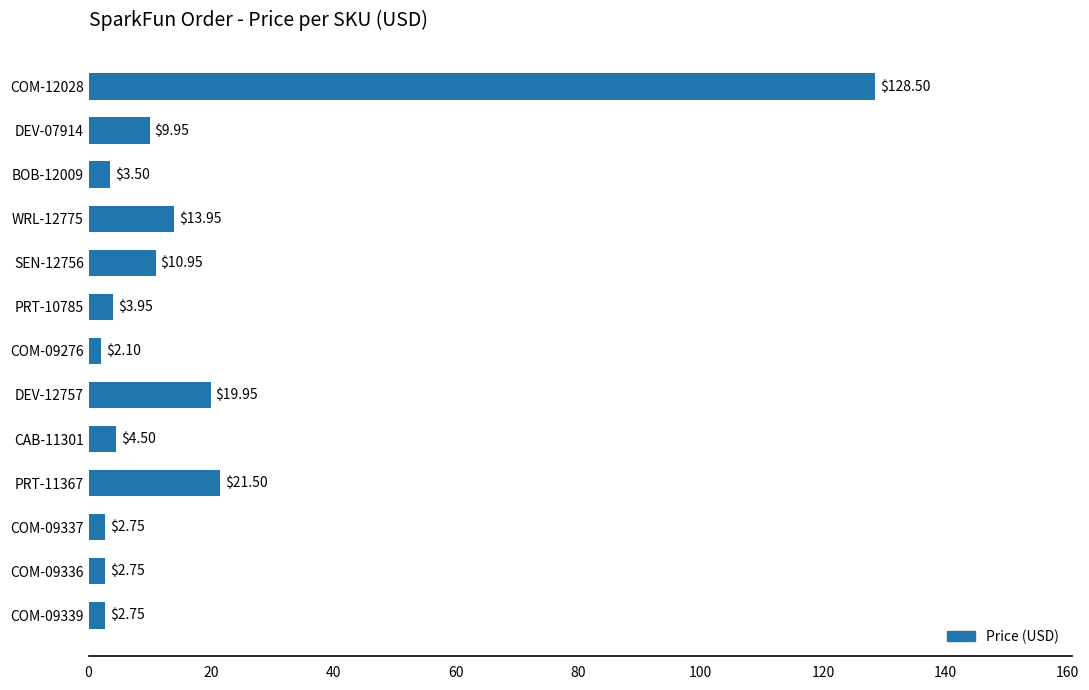

What is the difference between the values at COM-09336 and PRT-10785?

1.2